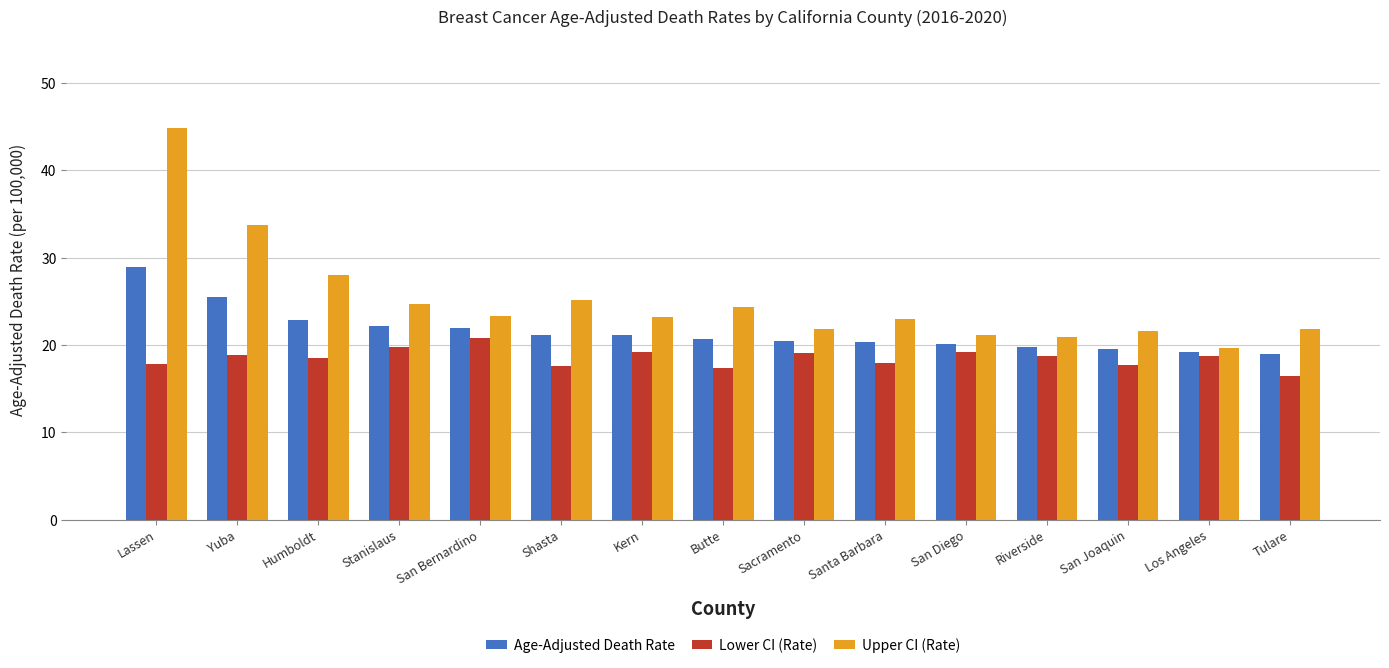

What is the difference between the maximum and minimum values in the Lower CI (Rate) series?

4.3